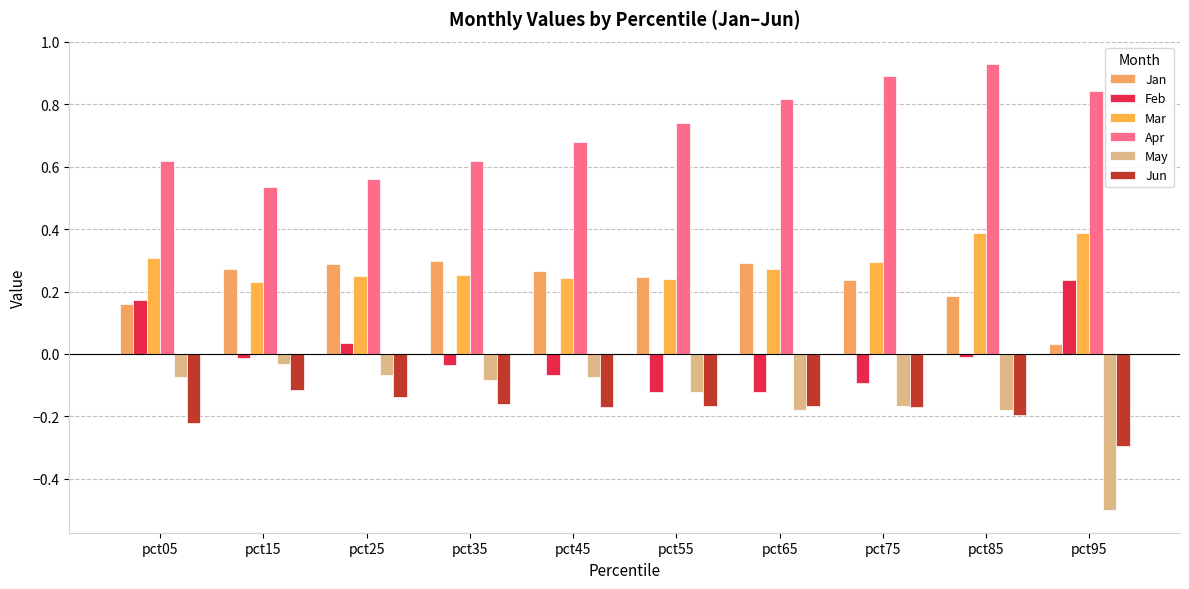

How many groups of bars are there?

10